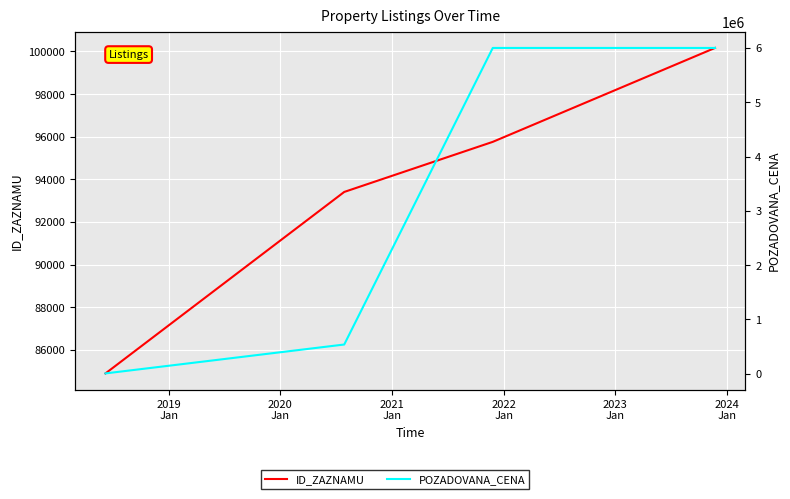

What is the difference between the highest and lowest values at 2020
Jan?

445032